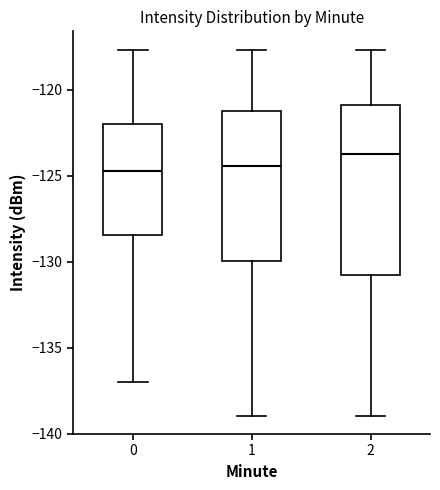

Reading left to right, read every box against the y-axis: the position of its median line, the range the box covers, and the ends of its whiskers. The values are not printed on the chart, so give them approximately, as read against the axis.

0: median -124.5, box -128.5 to -122.0, whiskers -137.0 to -117.5
1: median -124.5, box -130.0 to -121.0, whiskers -139.0 to -117.5
2: median -123.5, box -131.0 to -121.0, whiskers -139.0 to -117.5